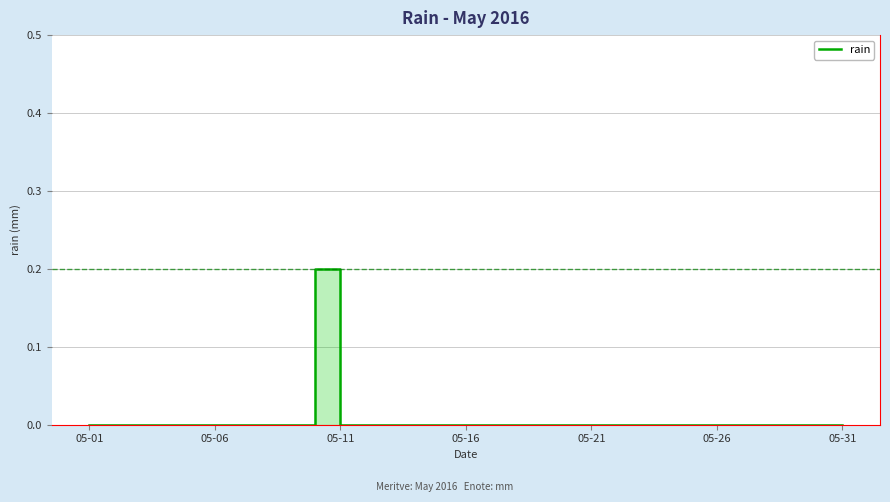

What is the greatest value displayed?

0.2